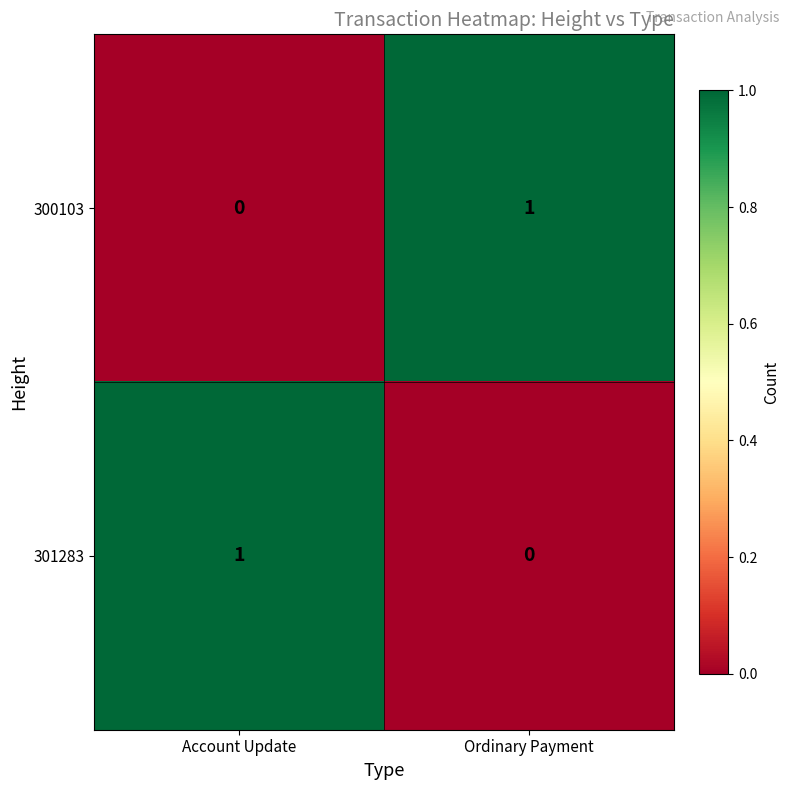

At which label does 300103 reach its minimum?

Account Update